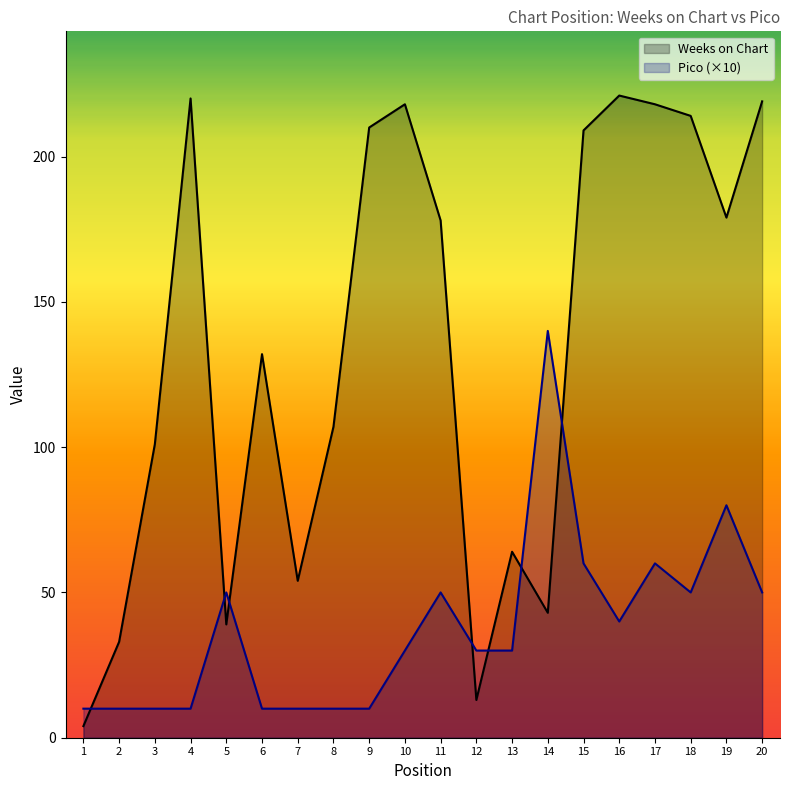

Reading right to left, extract all data points from this chart.

Weeks on Chart: 20=219	19=179	18=214	17=218	16=221	15=209	14=43	13=64	12=13	11=178	10=218	9=210	8=107	7=54	6=132	5=39	4=220	3=101	2=33	1=4
Pico: 20=50	19=80	18=50	17=60	16=40	15=60	14=140	13=30	12=30	11=50	10=30	9=10	8=10	7=10	6=10	5=50	4=10	3=10	2=10	1=10